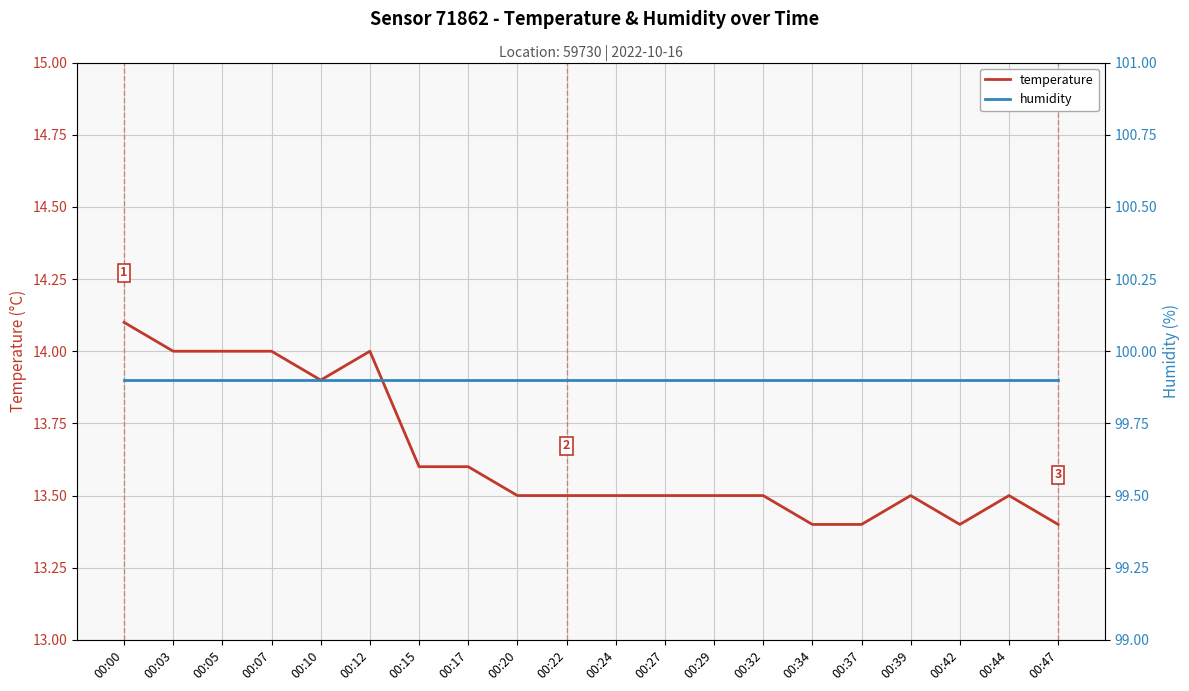

At 00:17, list the series in order from largest to smallest.

humidity, temperature